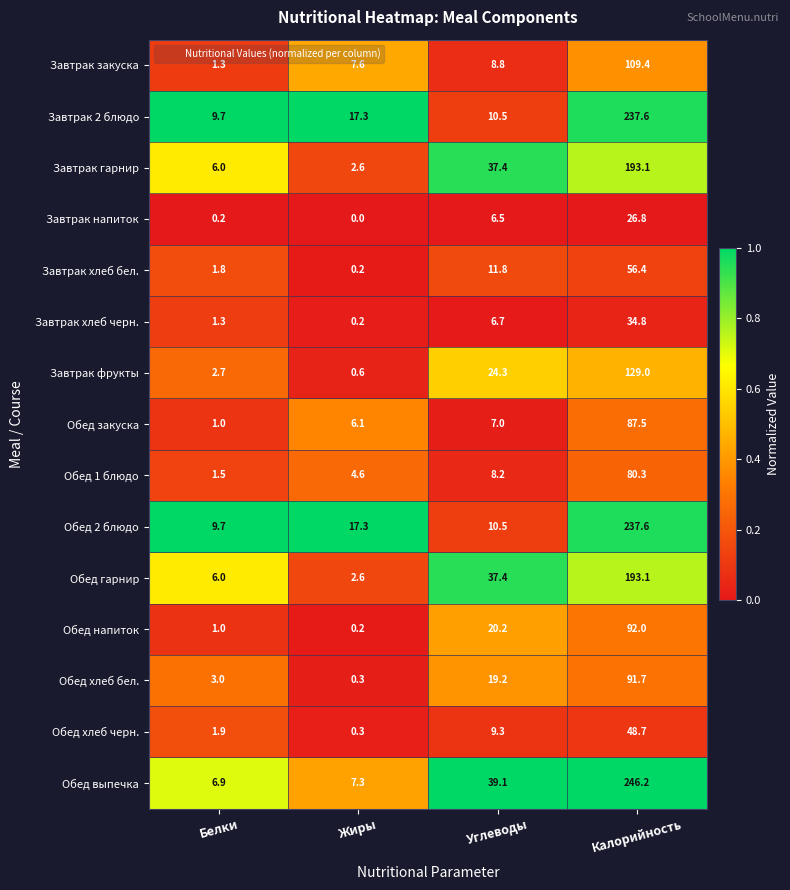

List the labels in order of Завтрак закуска value, smallest first.

Белки, Жиры, Углеводы, Калорийность